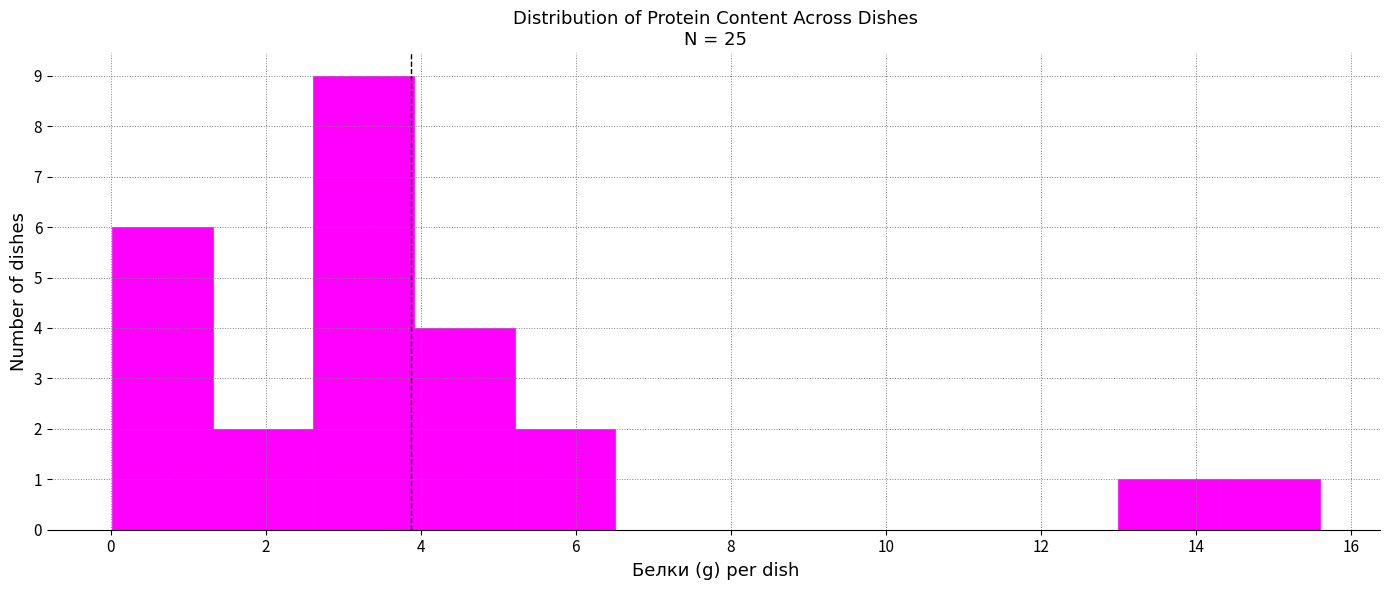

Reading left to right, transcribe this chart: for each bar, give the range it covers on the x-axis and its height. Neither the bar edges nor the heights are printed on the chart, so give them approximately, as read against the axes.

0.0 to 1.4: 6
1.4 to 2.6: 2
2.6 to 4.0: 9
4.0 to 5.2: 4
5.2 to 6.6: 2
6.6 to 7.8: 0
7.8 to 9.2: 0
9.2 to 10.4: 0
10.4 to 11.8: 0
11.8 to 13.0: 0
13.0 to 14.4: 1
14.4 to 15.6: 1